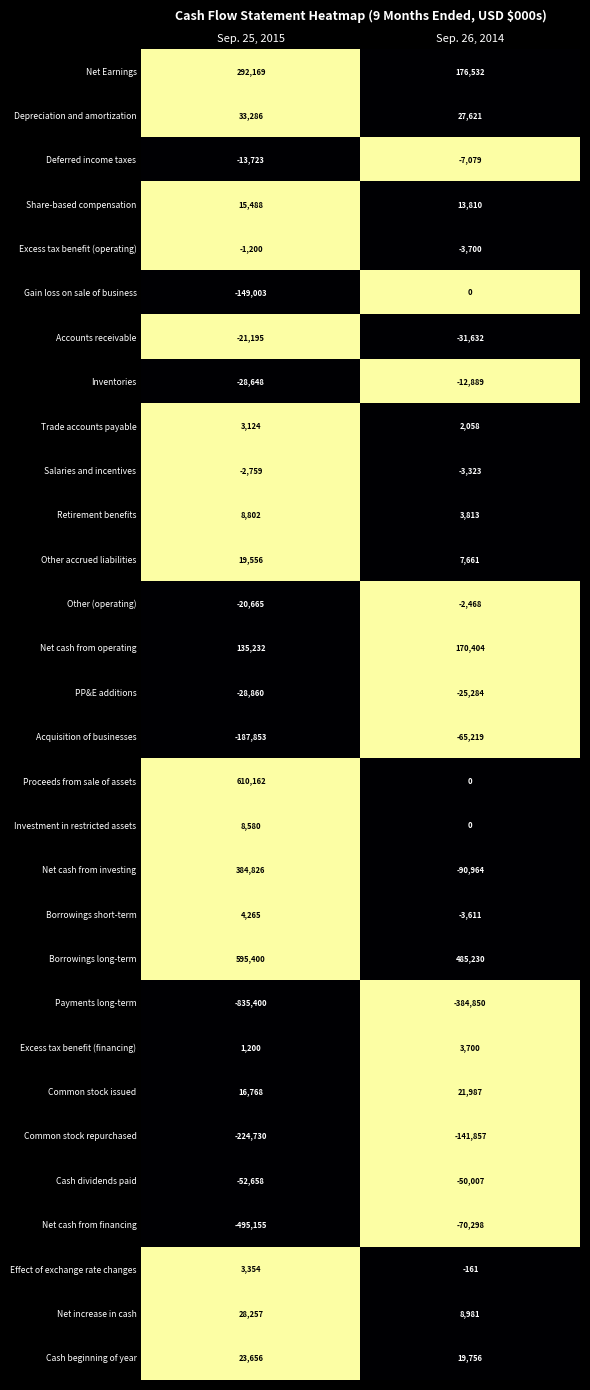

The Retirement benefits series shows 8802 at Sep. 25, 2015. True or false?

True